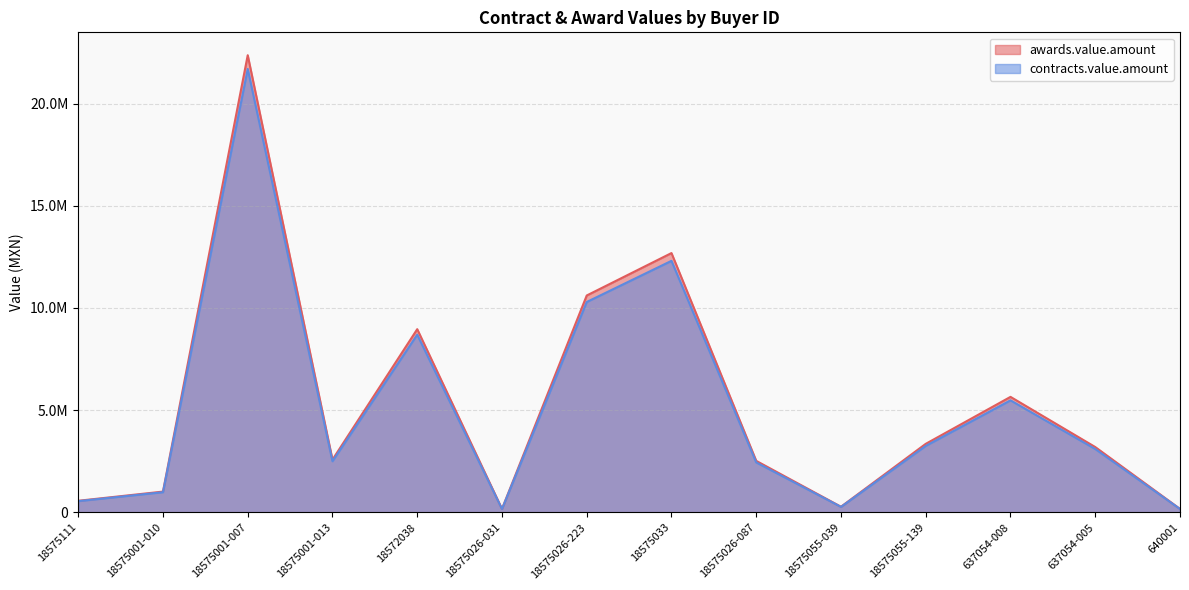

Does the chart have visible grid lines?

Yes